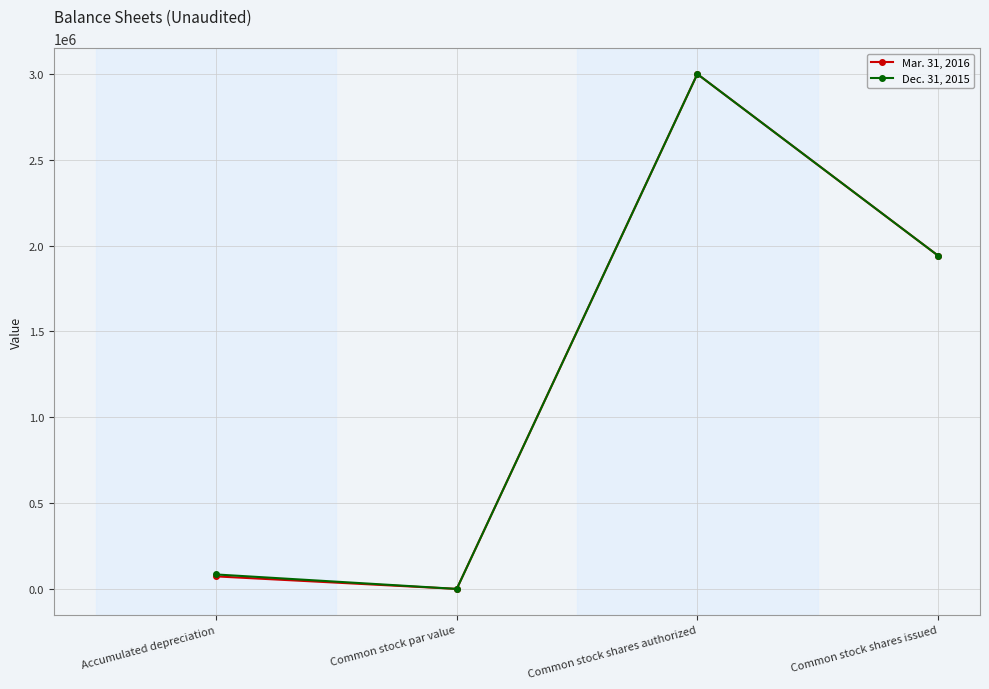

Where is the first local maximum for Mar. 31, 2016?

Common stock shares authorized